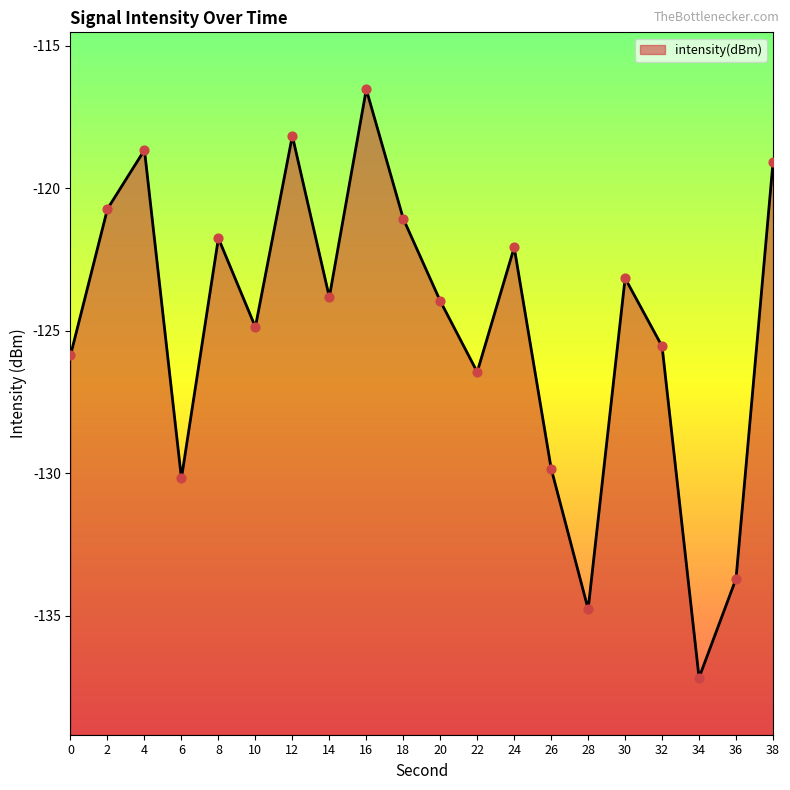

What is the change in value from 6 to 14?

+6.4